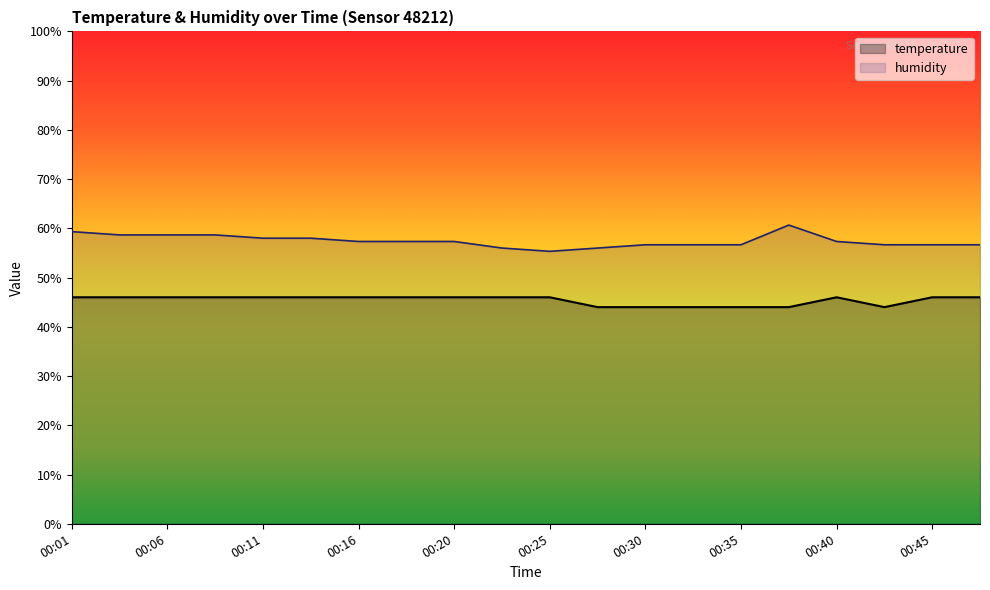

What is the difference between the second highest and minimum values in the humidity series?

4.0